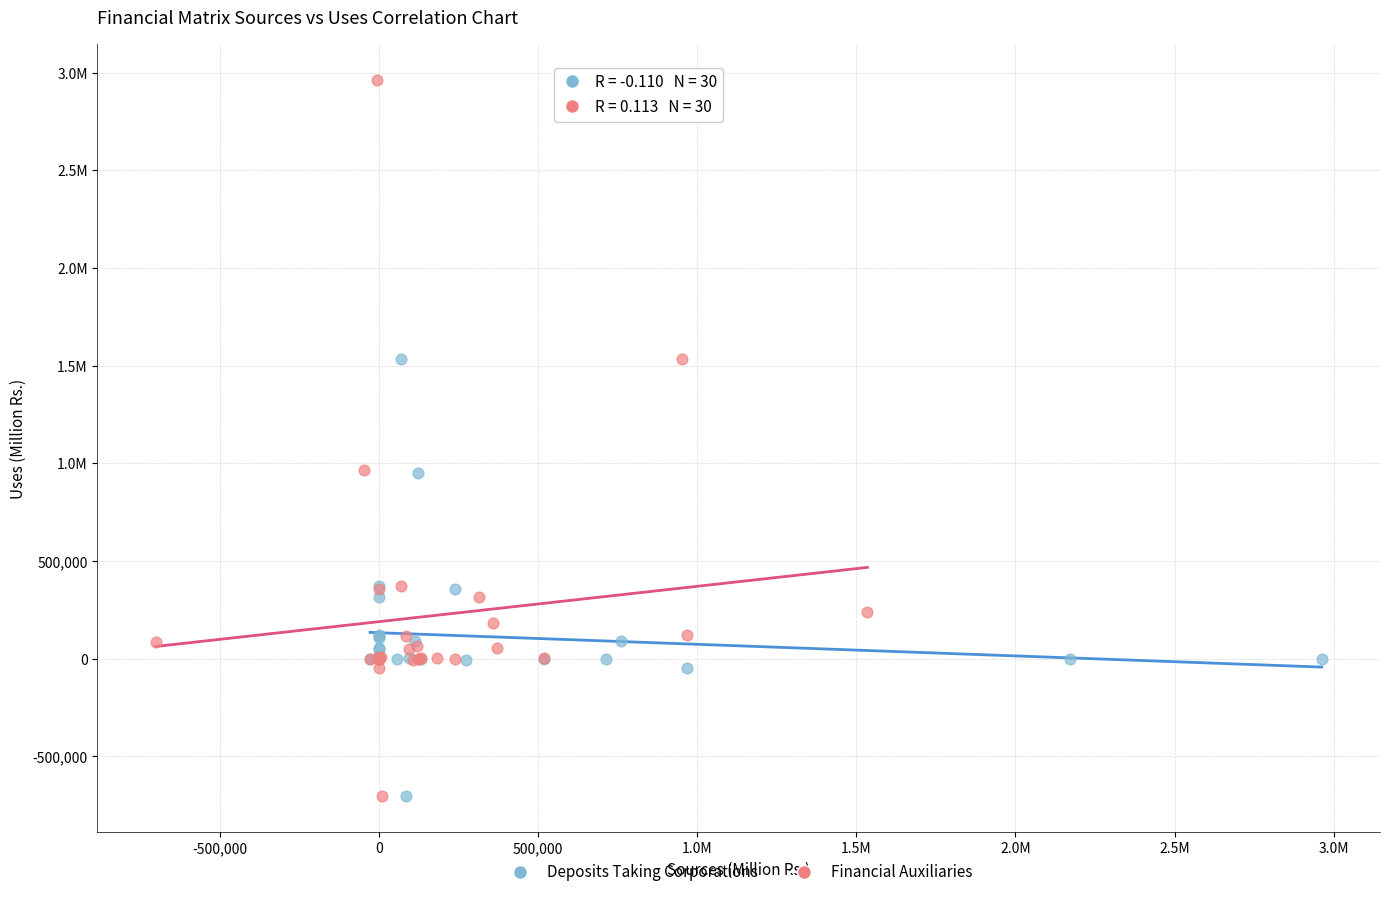

What are all the series names shown in the legend?

Deposits Taking Corporations, Financial Auxiliaries